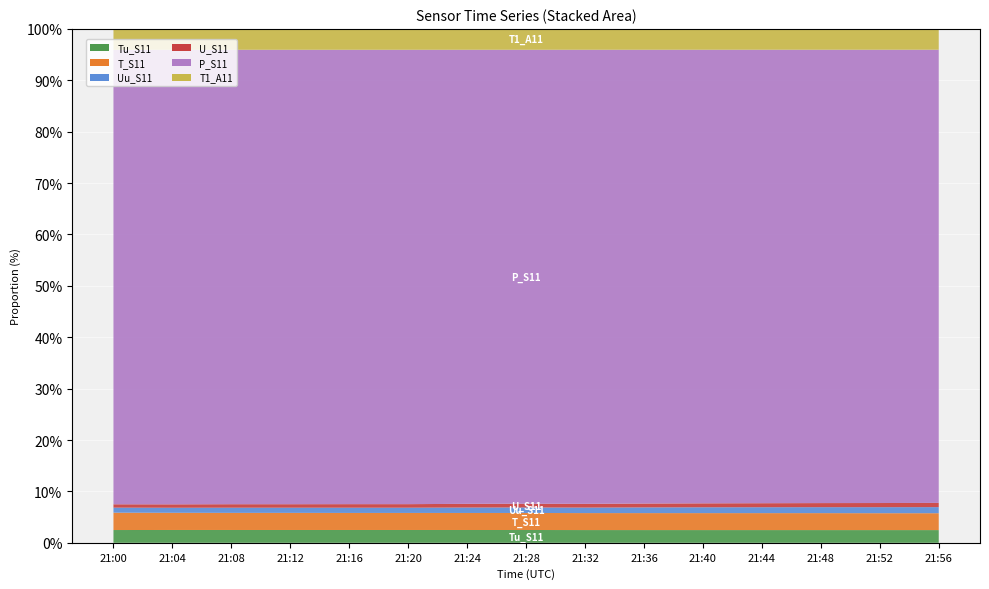

Reading left to right, transcribe all the data shown in this chart.

Tu_S11: 19.0	19.1	19.1	19.1	19.1	19.1	19.1	19.1	19.0	19.0	19.0	19.0	19.0	19.0	19.0
T_S11: 25.8	25.6	25.5	25.5	25.4	25.4	25.4	25.4	25.3	25.3	25.3	25.3	25.3	25.2	25.2
Uu_S11: 7.5	7.5	7.7	7.7	7.8	7.8	8.1	8.2	8.2	8.5	8.7	8.8	8.9	9.0	9.1
U_S11: 5.0	5.1	5.2	5.2	5.3	5.3	5.5	5.6	5.6	5.8	5.9	6.0	6.1	6.2	6.3
P_S11: 676.1	677.1	677.1	677.1	677.1	677.1	677.1	677.1	677.1	677.0	677.0	677.0	677.0	677.0	677.0
T1_A11: 31.1	31.1	31.1	31.1	31.1	31.1	31.1	31.1	31.1	31.1	31.1	31.1	31.1	31.1	31.1